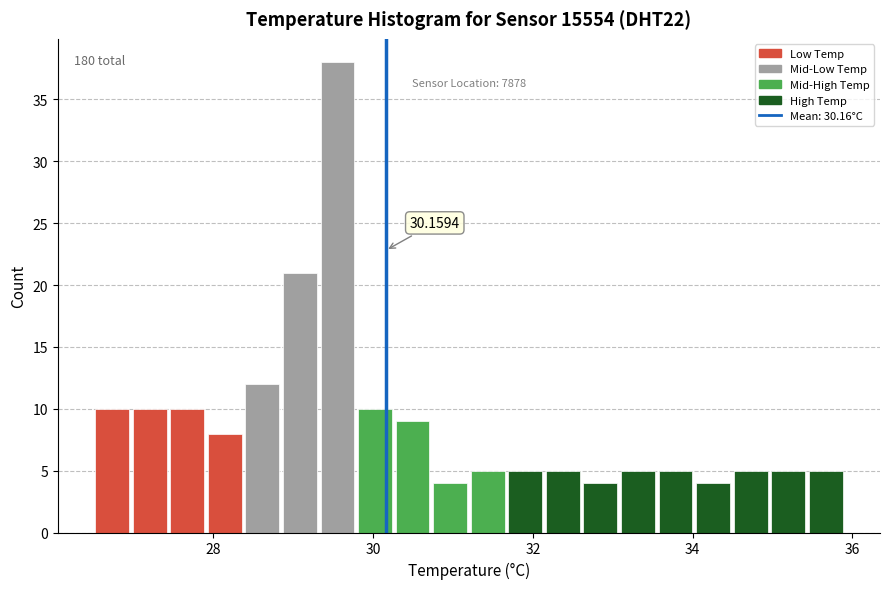

Around what value on the x-axis is the tallest bar? Give the approximate position of its centre, as read against the axis.

29.6